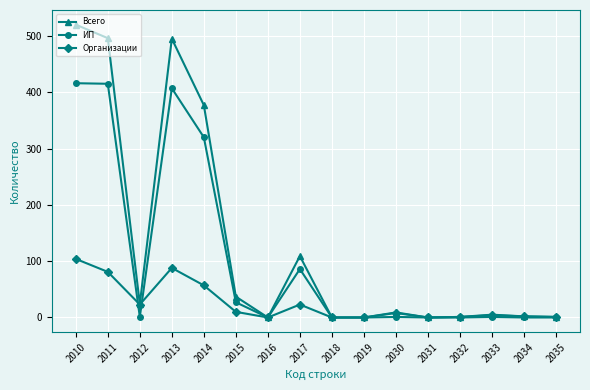

Where does the ИП series first go above 1?

2010